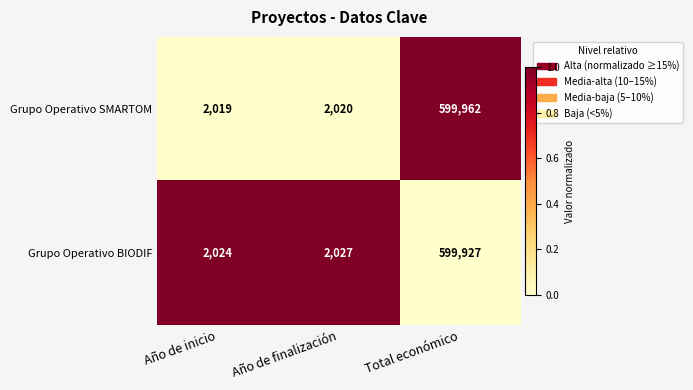

What is the average value of the Grupo Operativo SMARTOM series?

201334